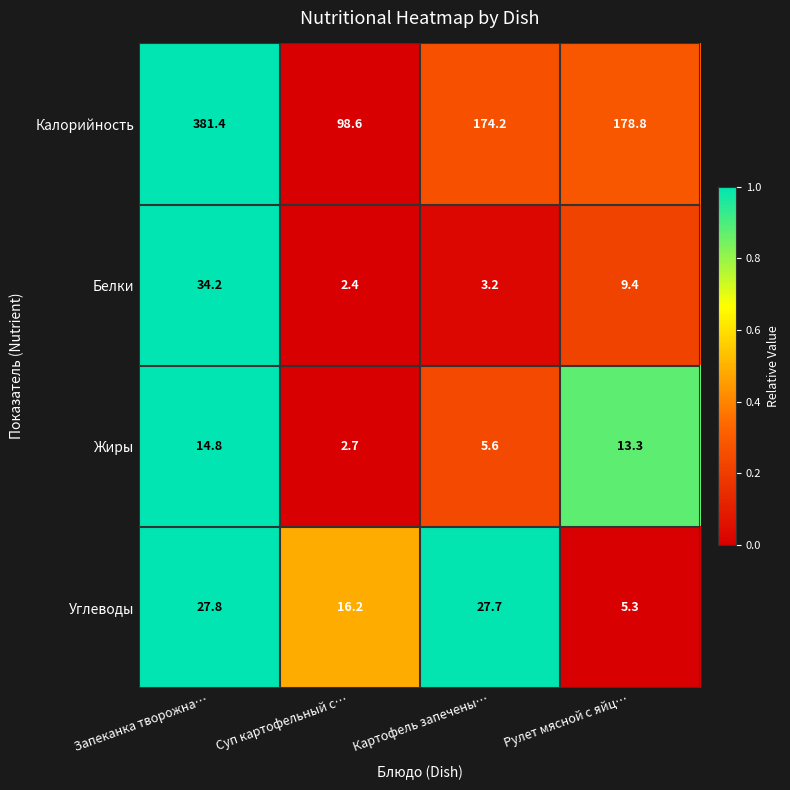

Reading left to right, transcribe all the data shown in this chart.

Калорийность: 381.4	98.6	174.2	178.8
Белки: 34.2	2.4	3.2	9.4
Жиры: 14.8	2.7	5.6	13.3
Углеводы: 27.8	16.2	27.7	5.3